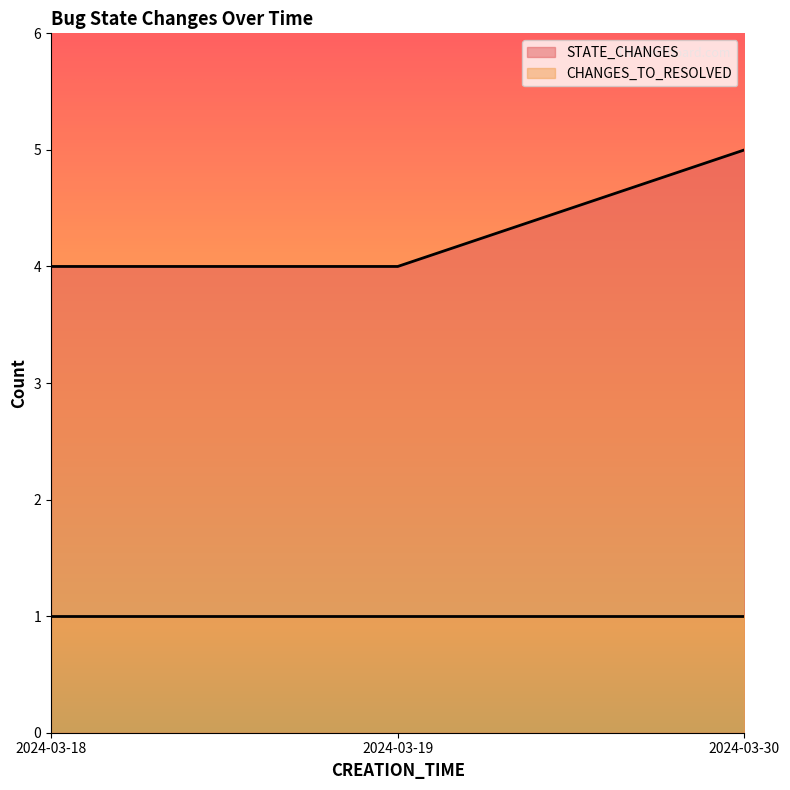

Reading left to right, transcribe all the data shown in this chart.

2024-03-18=4	2024-03-19=4	2024-03-30=5